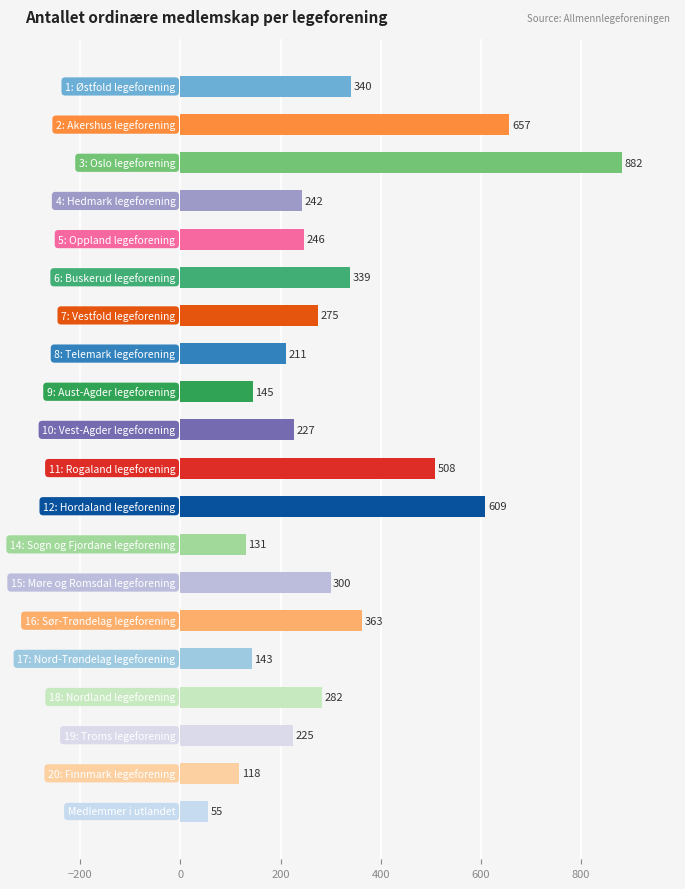

What is the value of the 19th bar from the top?

118